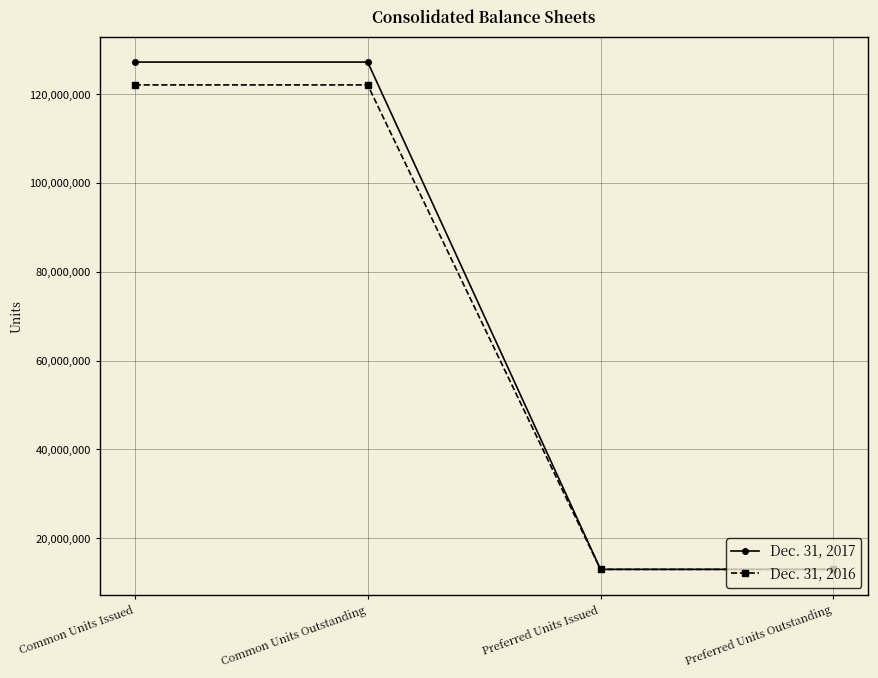

What is the maximum value for Dec. 31, 2017?

127246692